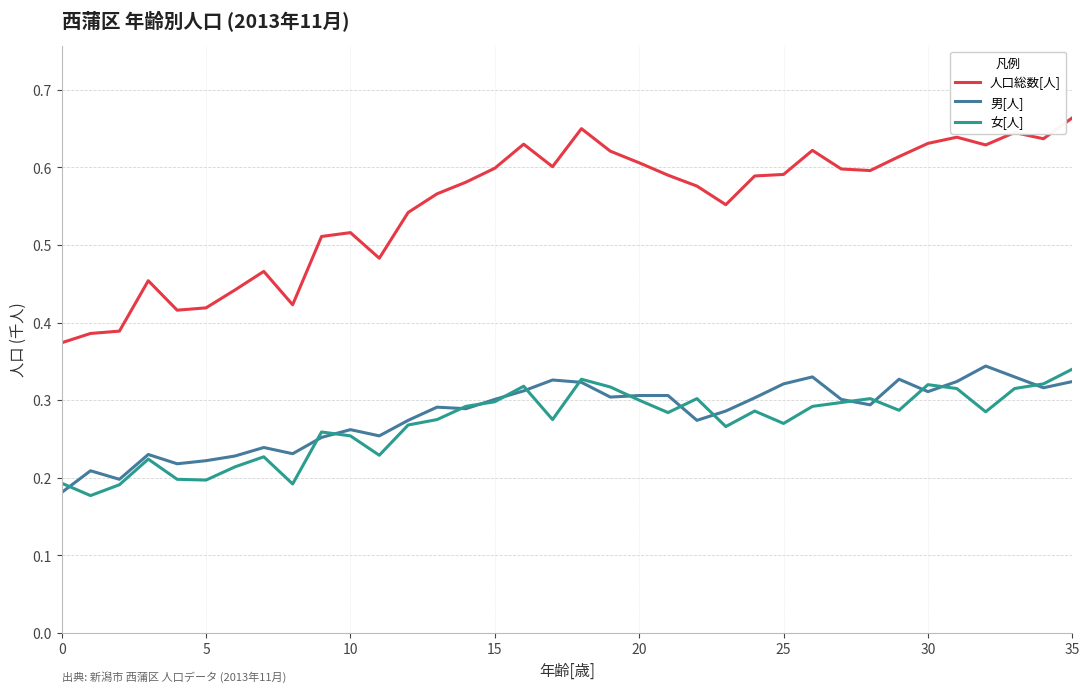

What is the sum of all 女[人] values?

9.7